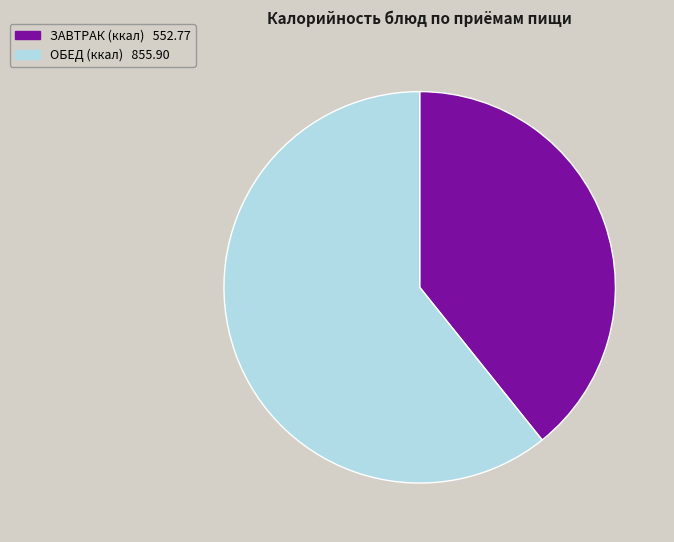

Is there a majority slice in this chart?

Yes